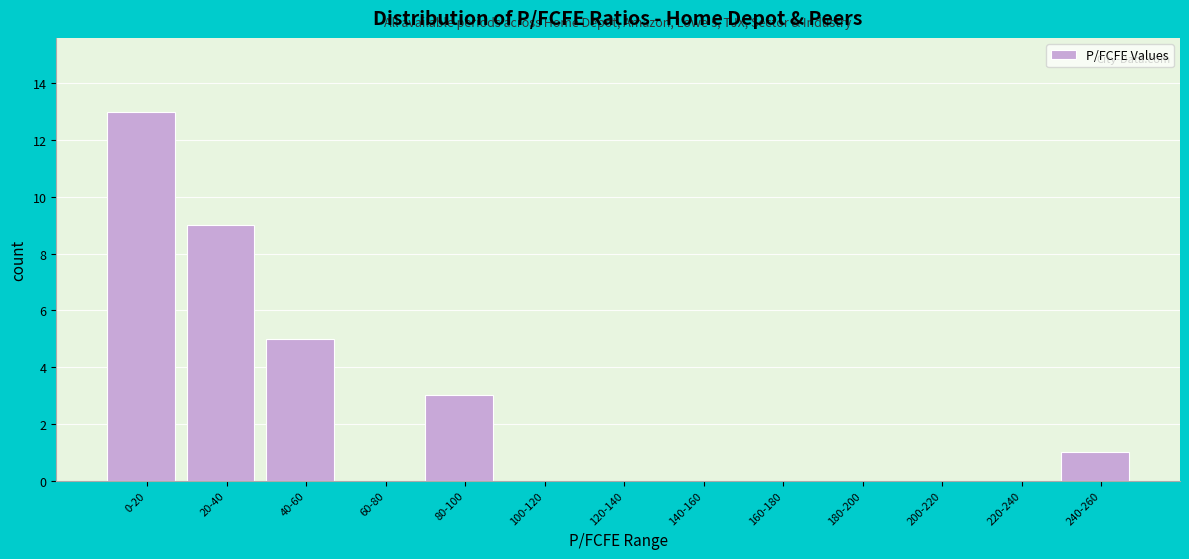

Reading left to right, extract all data points from this chart.

0-20=13	20-40=9	40-60=5	60-80=0	80-100=3	100-120=0	120-140=0	140-160=0	160-180=0	180-200=0	200-220=0	220-240=0	240-260=1